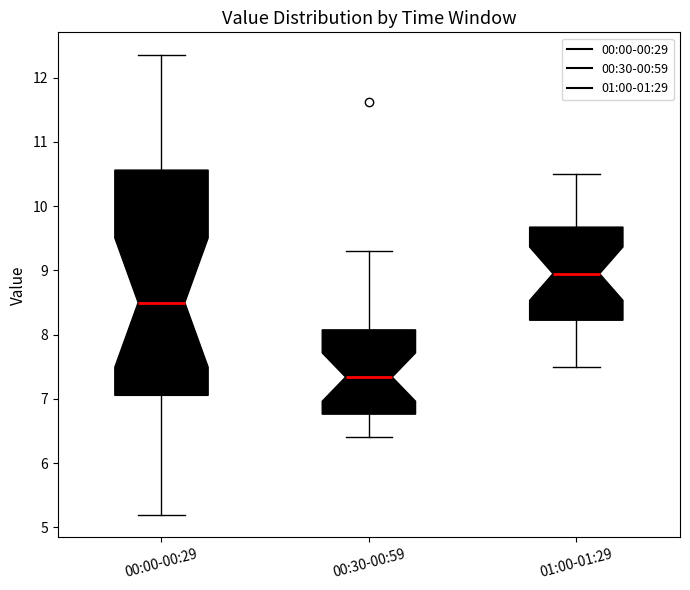

Which box is the tallest, from its lower edge to its upper edge?

00:00-00:29